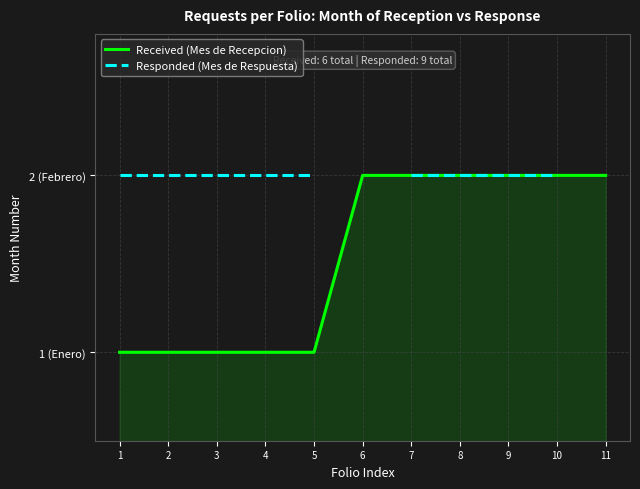

True or false: Responded (Mes de Respuesta) has more than 2 points higher than both neighbors.

False